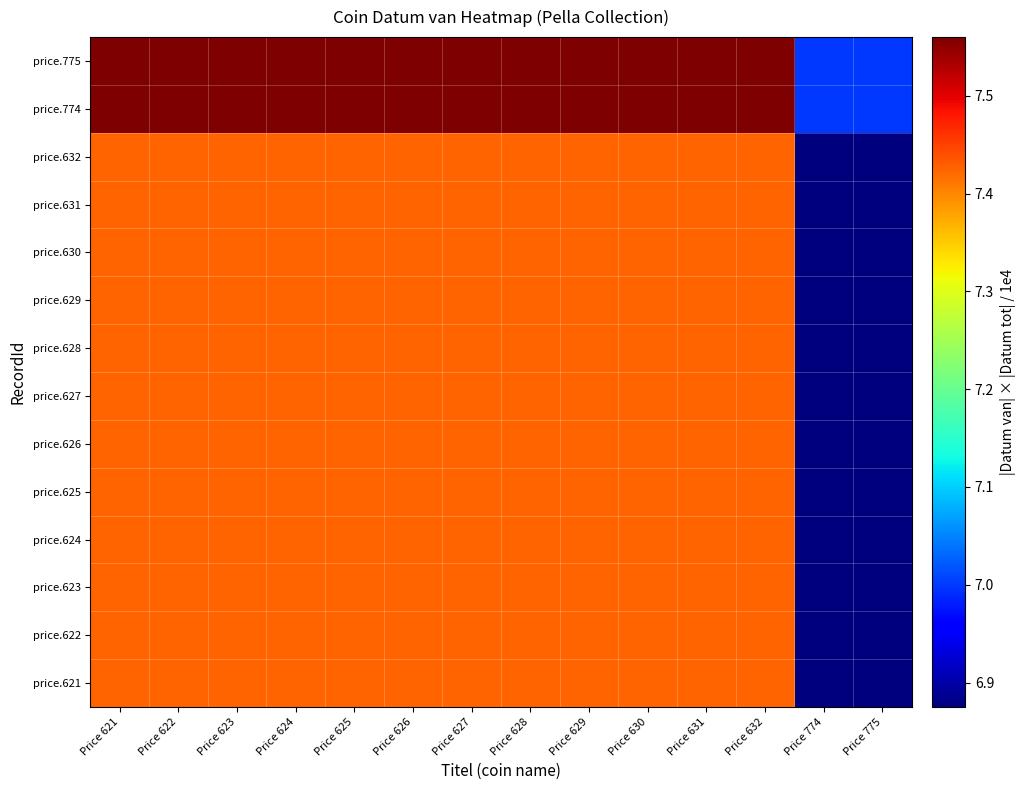

At which category is the sum across all series the highest?

Price 621